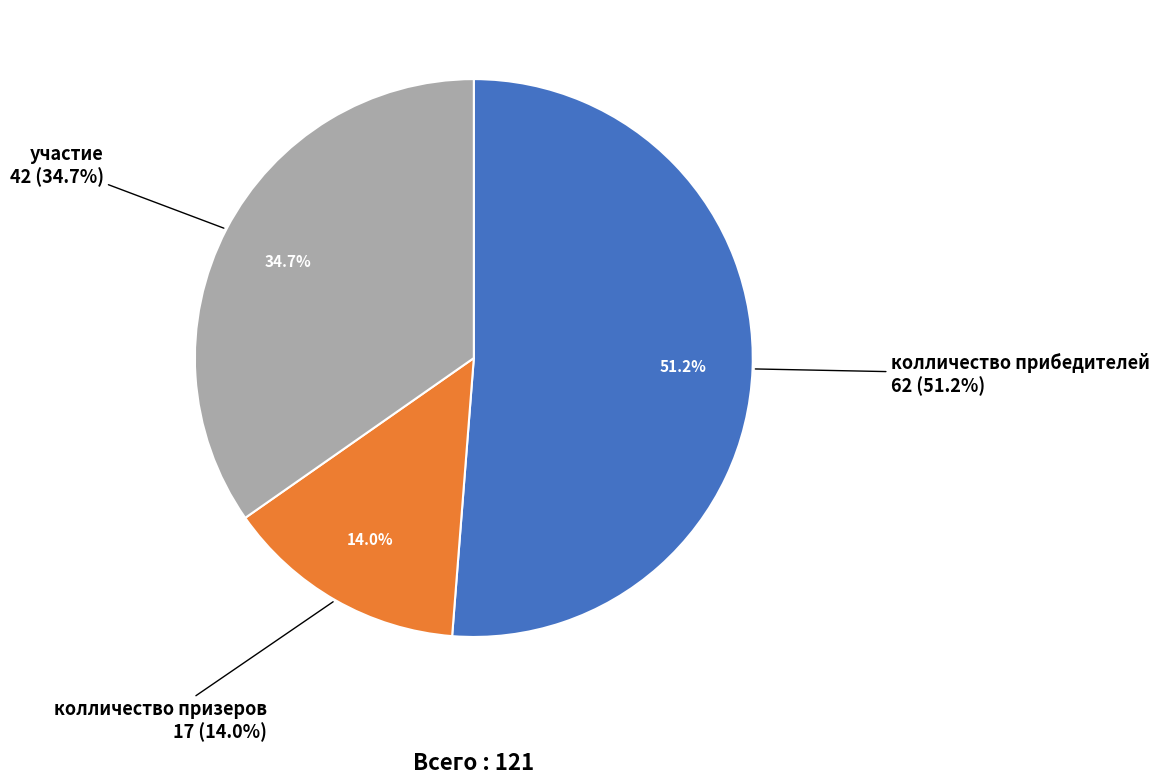

What percentage do участие and колличество призеров together represent?

48.8%